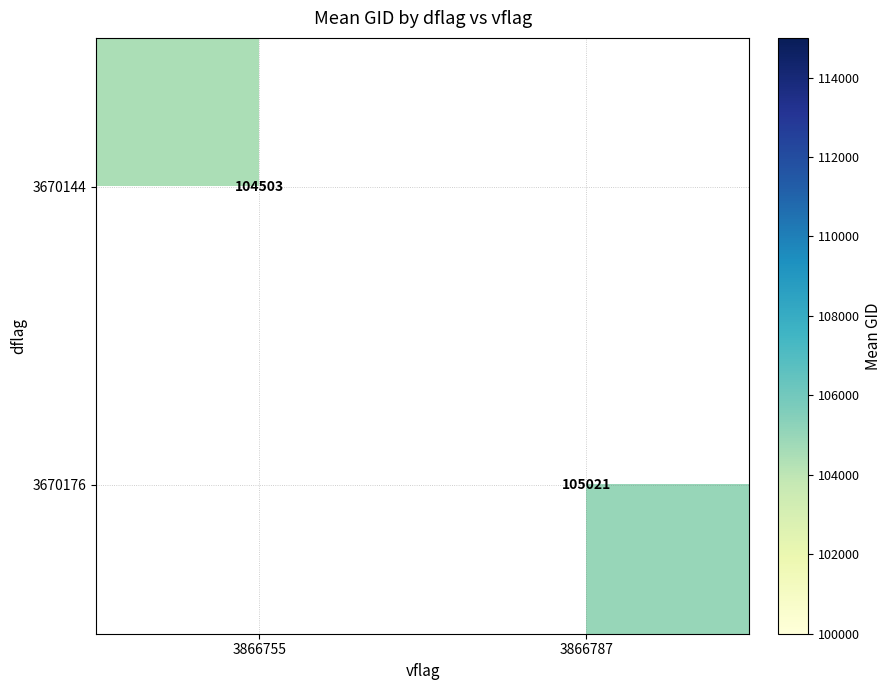

What is the minimum value for 3670144?

104502.6